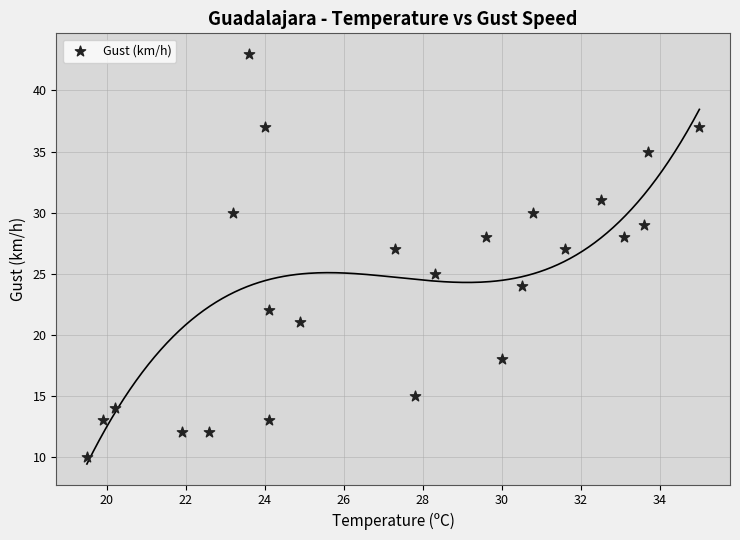

What is the range of Y values (max minus min)?

33